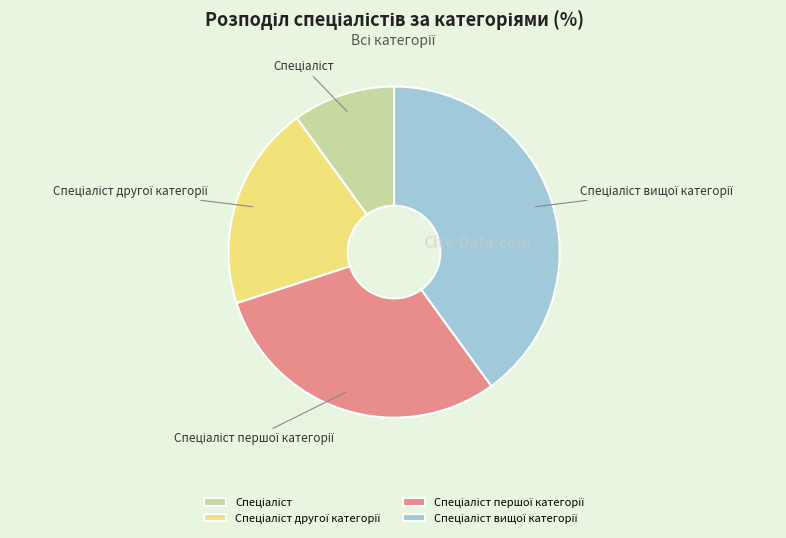

Does any single category account for the majority?

No